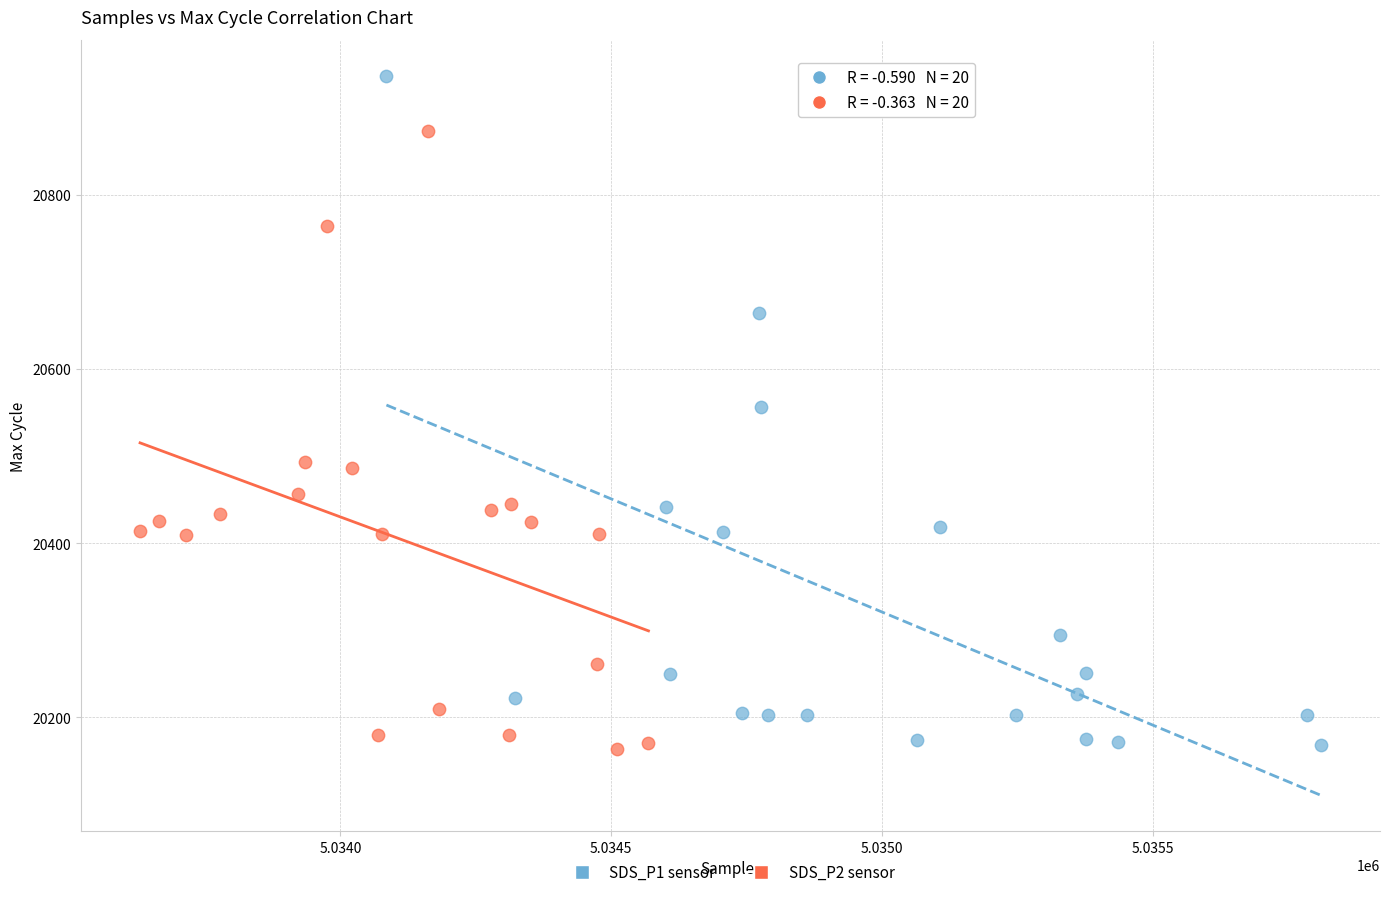

Which series reaches the maximum Y coordinate?

SDS_P1 sensor